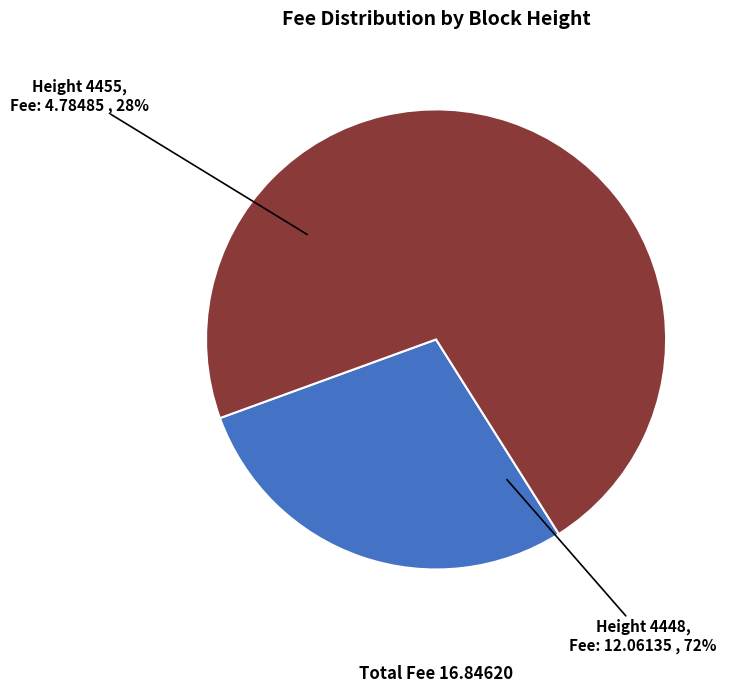

How much of the chart is everything except 4455?

71.6%